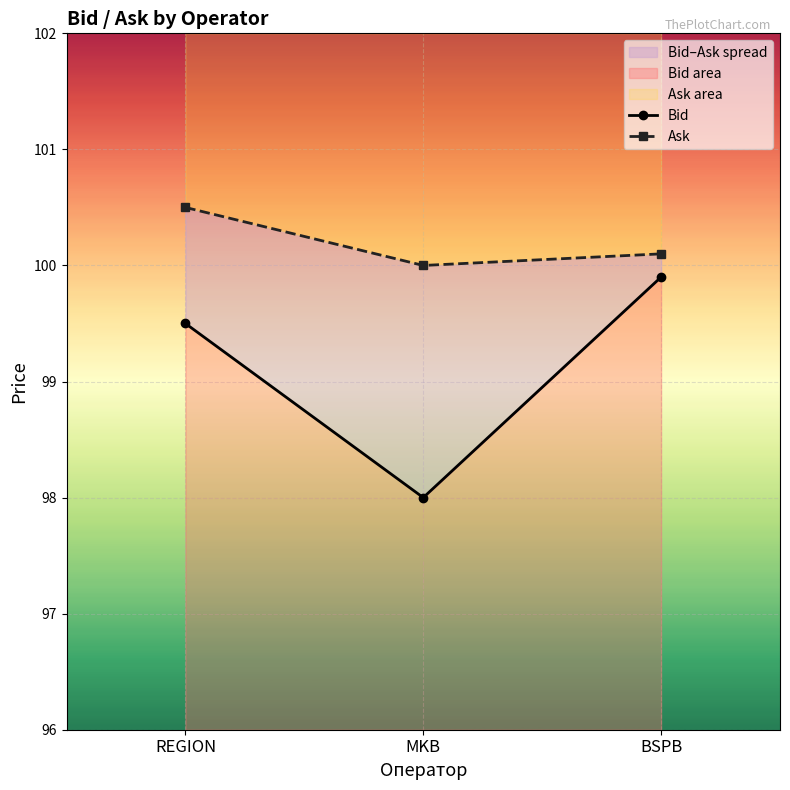

True or false: Bid has a value of 37.0 at BSPB.

False